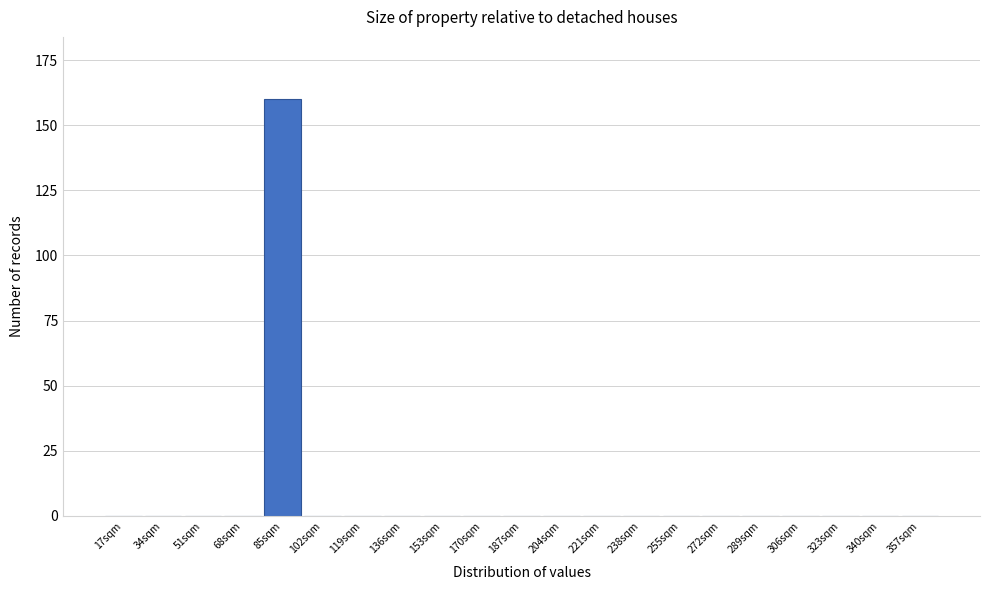

Reading right to left, transcribe all the data shown in this chart.

357sqm=0	340sqm=0	323sqm=0	306sqm=0	289sqm=0	272sqm=0	255sqm=0	238sqm=0	221sqm=0	204sqm=0	187sqm=0	170sqm=0	153sqm=0	136sqm=0	119sqm=0	102sqm=0	85sqm=160	68sqm=0	51sqm=0	34sqm=0	17sqm=0